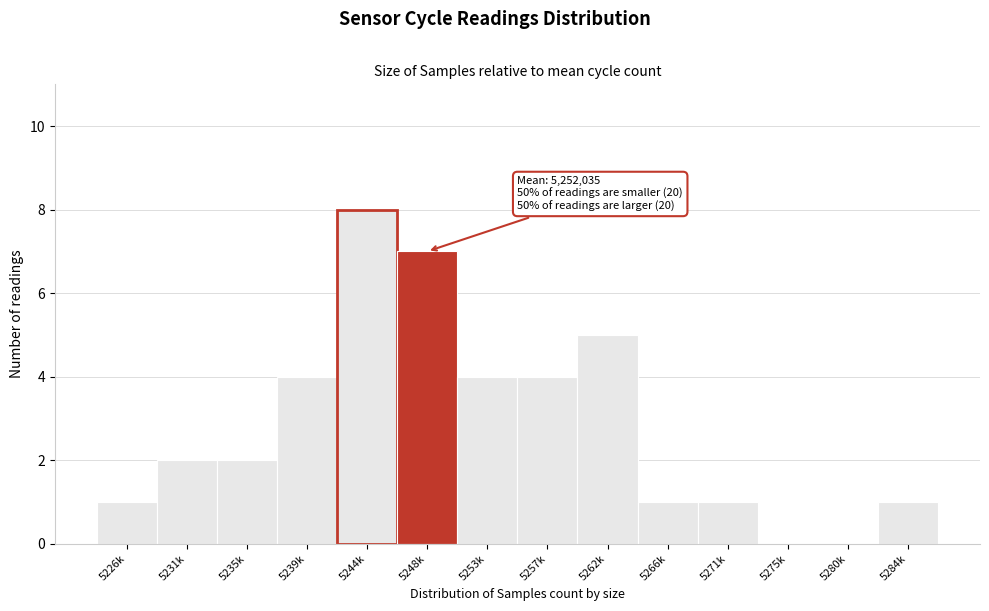

Reading left to right, extract all data points from this chart.

5226k=1	5231k=2	5235k=2	5239k=4	5244k=8	5248k=7	5253k=4	5257k=4	5262k=5	5266k=1	5271k=1	5275k=0	5280k=0	5284k=1